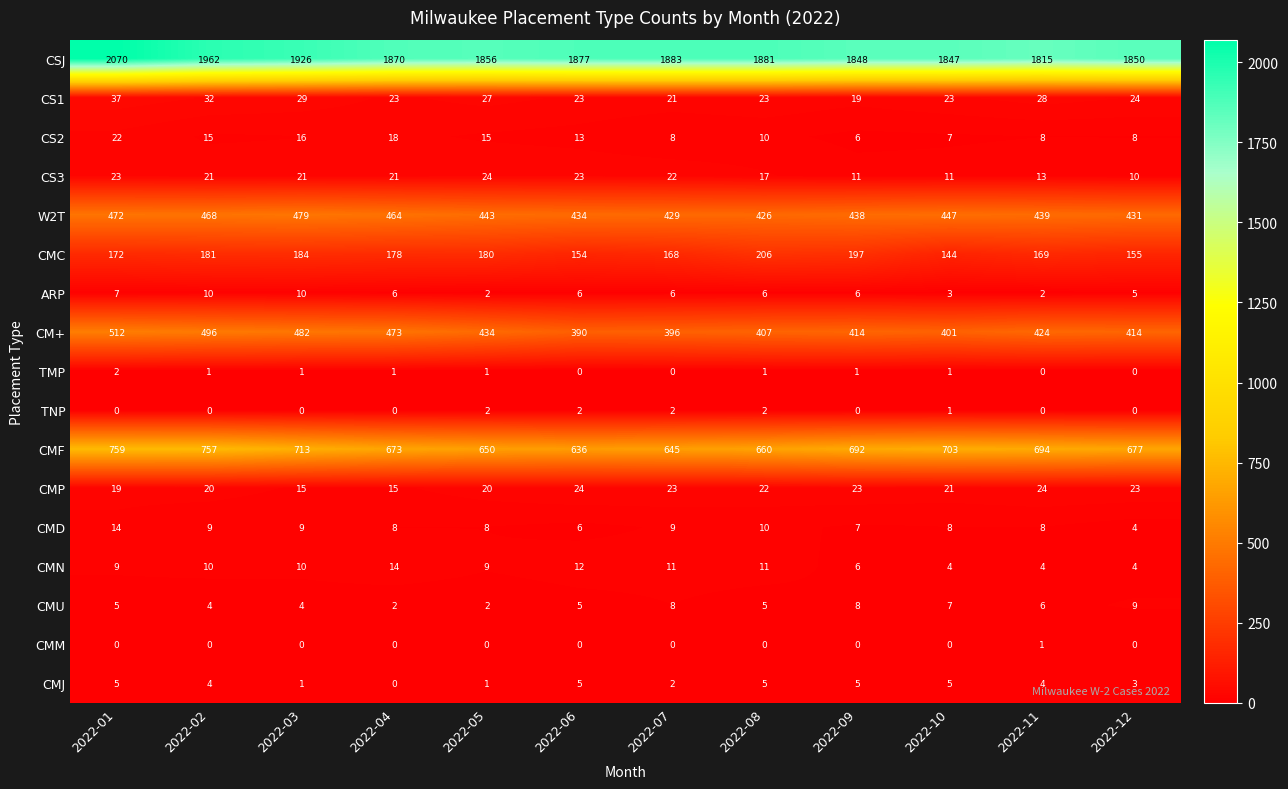

What is the total value across all series at 2022-10?

3633